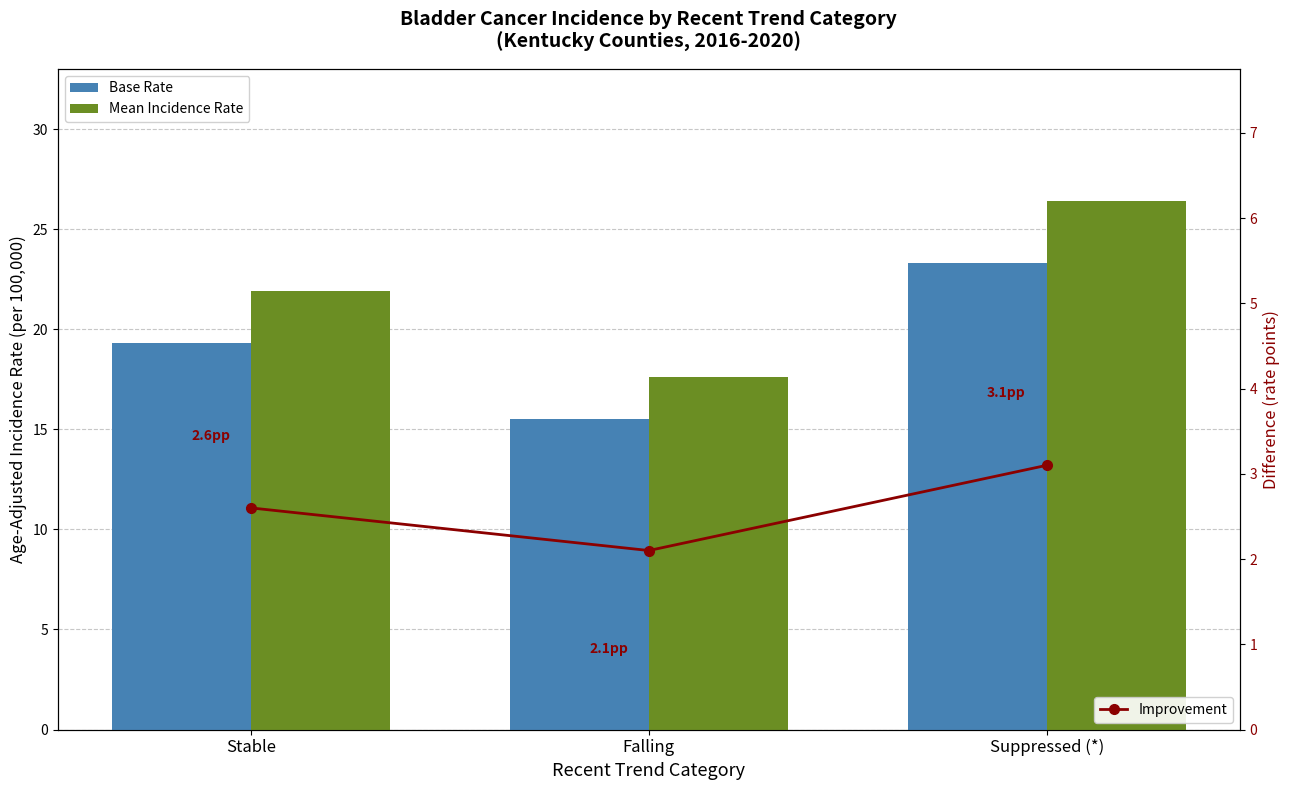

Reading right to left, what are all the values shown in this chart?

Base Rate: 23.3	15.5	19.3
Mean Incidence Rate: 26.4	17.6	21.9
Improvement: 3.1	2.1	2.6